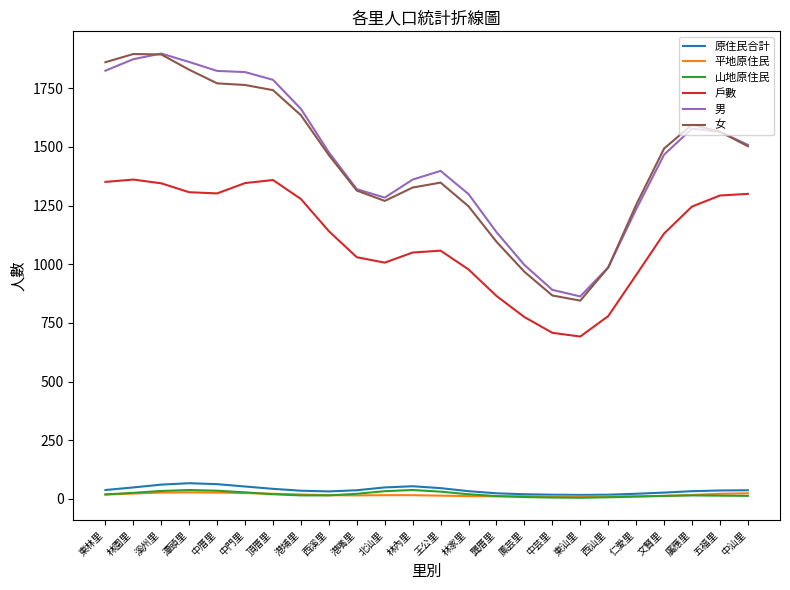

What is the sum of the 男 values at 中汕里 and 東汕里?

2372